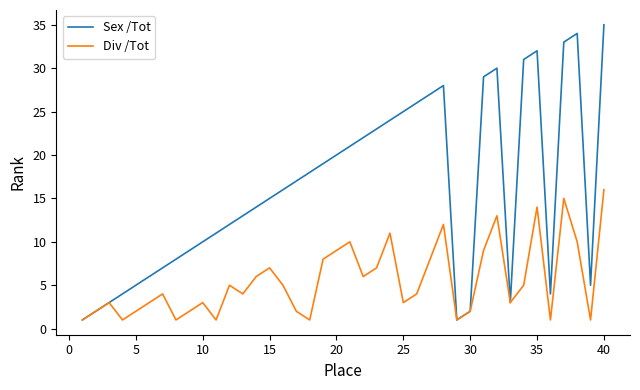

Reading right to left, list all the values displayed in this chart.

Sex /Tot: 35	5	34	33	4	32	31	3	30	29	2	1	28	27	26	25	24	23	22	21	20	19	18	17	16	15	14	13	12	11	10	9	8	7	6	5	4	3	2	1
Div /Tot: 16	1	10	15	1	14	5	3	13	9	2	1	12	8	4	3	11	7	6	10	9	8	1	2	5	7	6	4	5	1	3	2	1	4	3	2	1	3	2	1